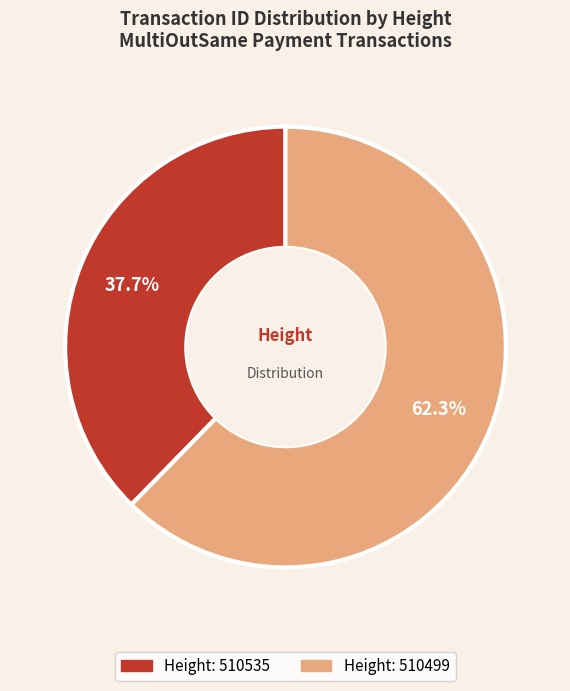

Does any single category account for the majority?

Yes